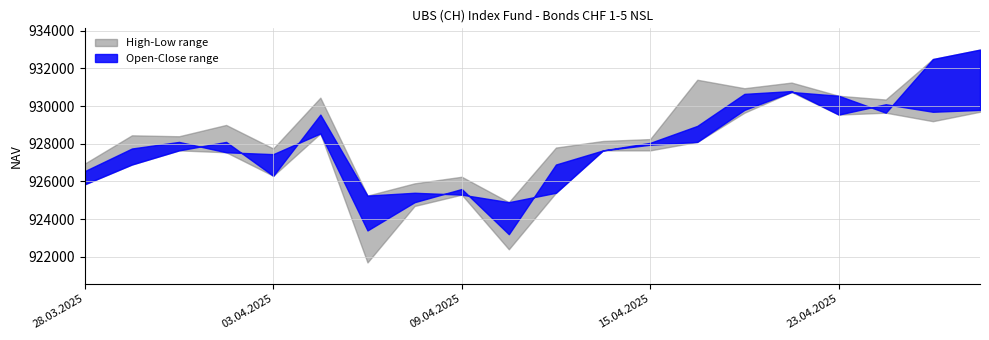

Reading left to right, what are all the values shown in this chart?

Open: 925850	926900	927650	928100	926300	929550	925250	925400	925300	924900	925400	927650	927950	928100	929800	930750	930550	929650	932500	933000
High: 926950	928450	928400	929000	927750	930450	925250	925900	926250	924900	927800	928150	928250	931400	930950	931250	930550	930350	932500	933000
Low: 925850	926900	927650	927550	926300	928550	921700	924700	925300	922400	925400	927650	927650	928100	929650	930750	929550	929650	929200	929700
Close: 926550	927750	928100	927550	927450	928550	923400	924900	925600	923200	926900	927650	928050	928950	930650	930800	929550	930100	929700	929800